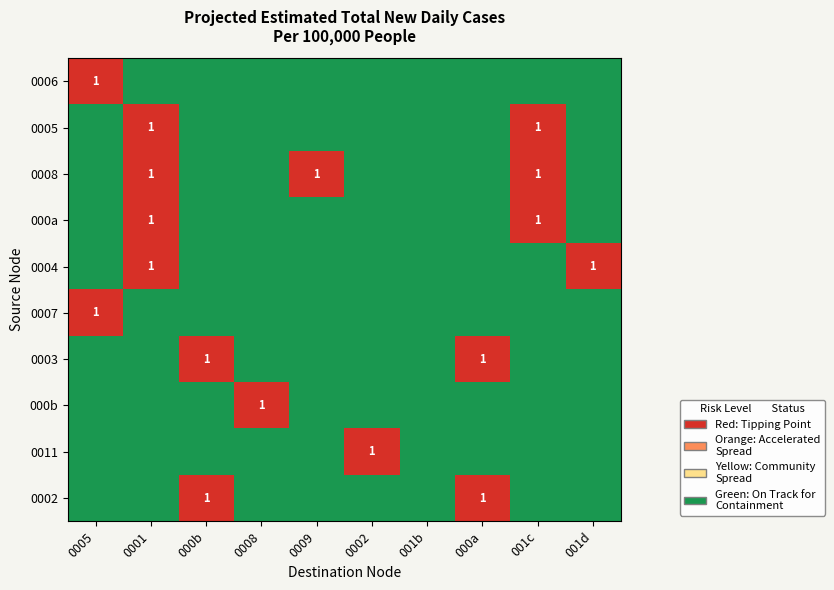

Is it true that 0003 equals 1 at 000b?

True